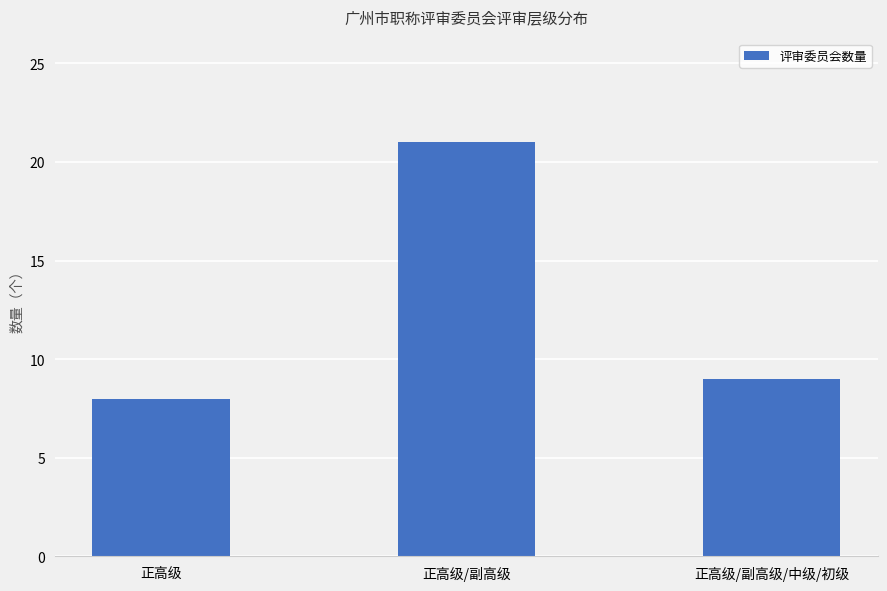

What is the ratio of the value at 正高级 to the value at 正高级/副高级/中级/初级?

0.9